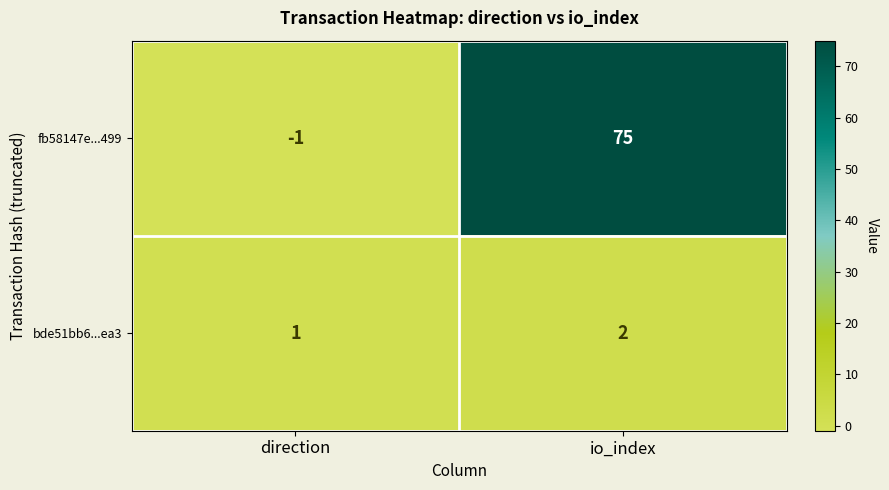

How many series are shown in this chart?

2